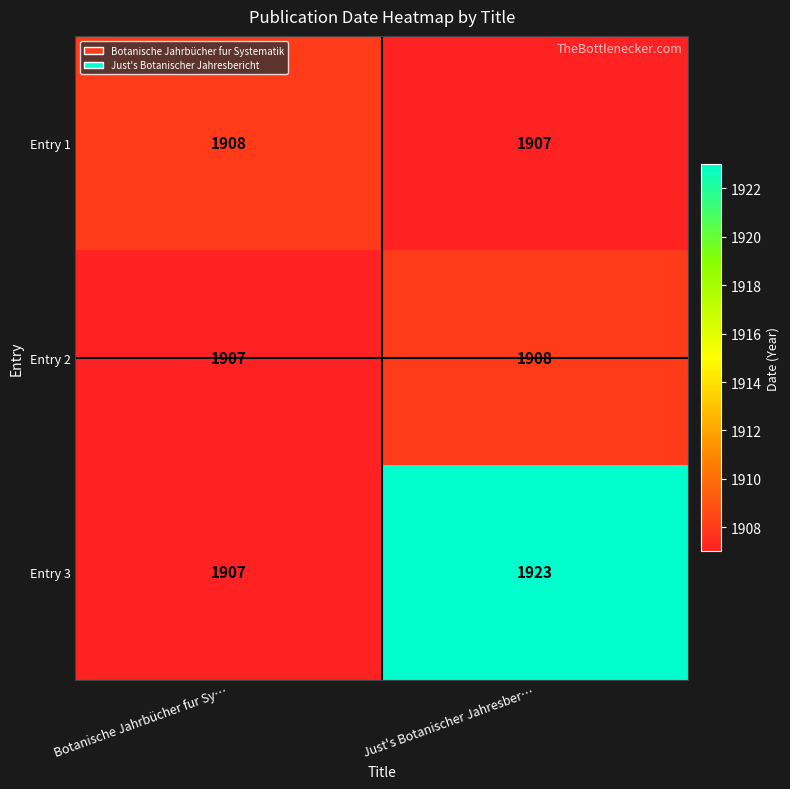

At which label is Entry 2 closest to 1907?

Botanische Jahrbücher fur Sy…